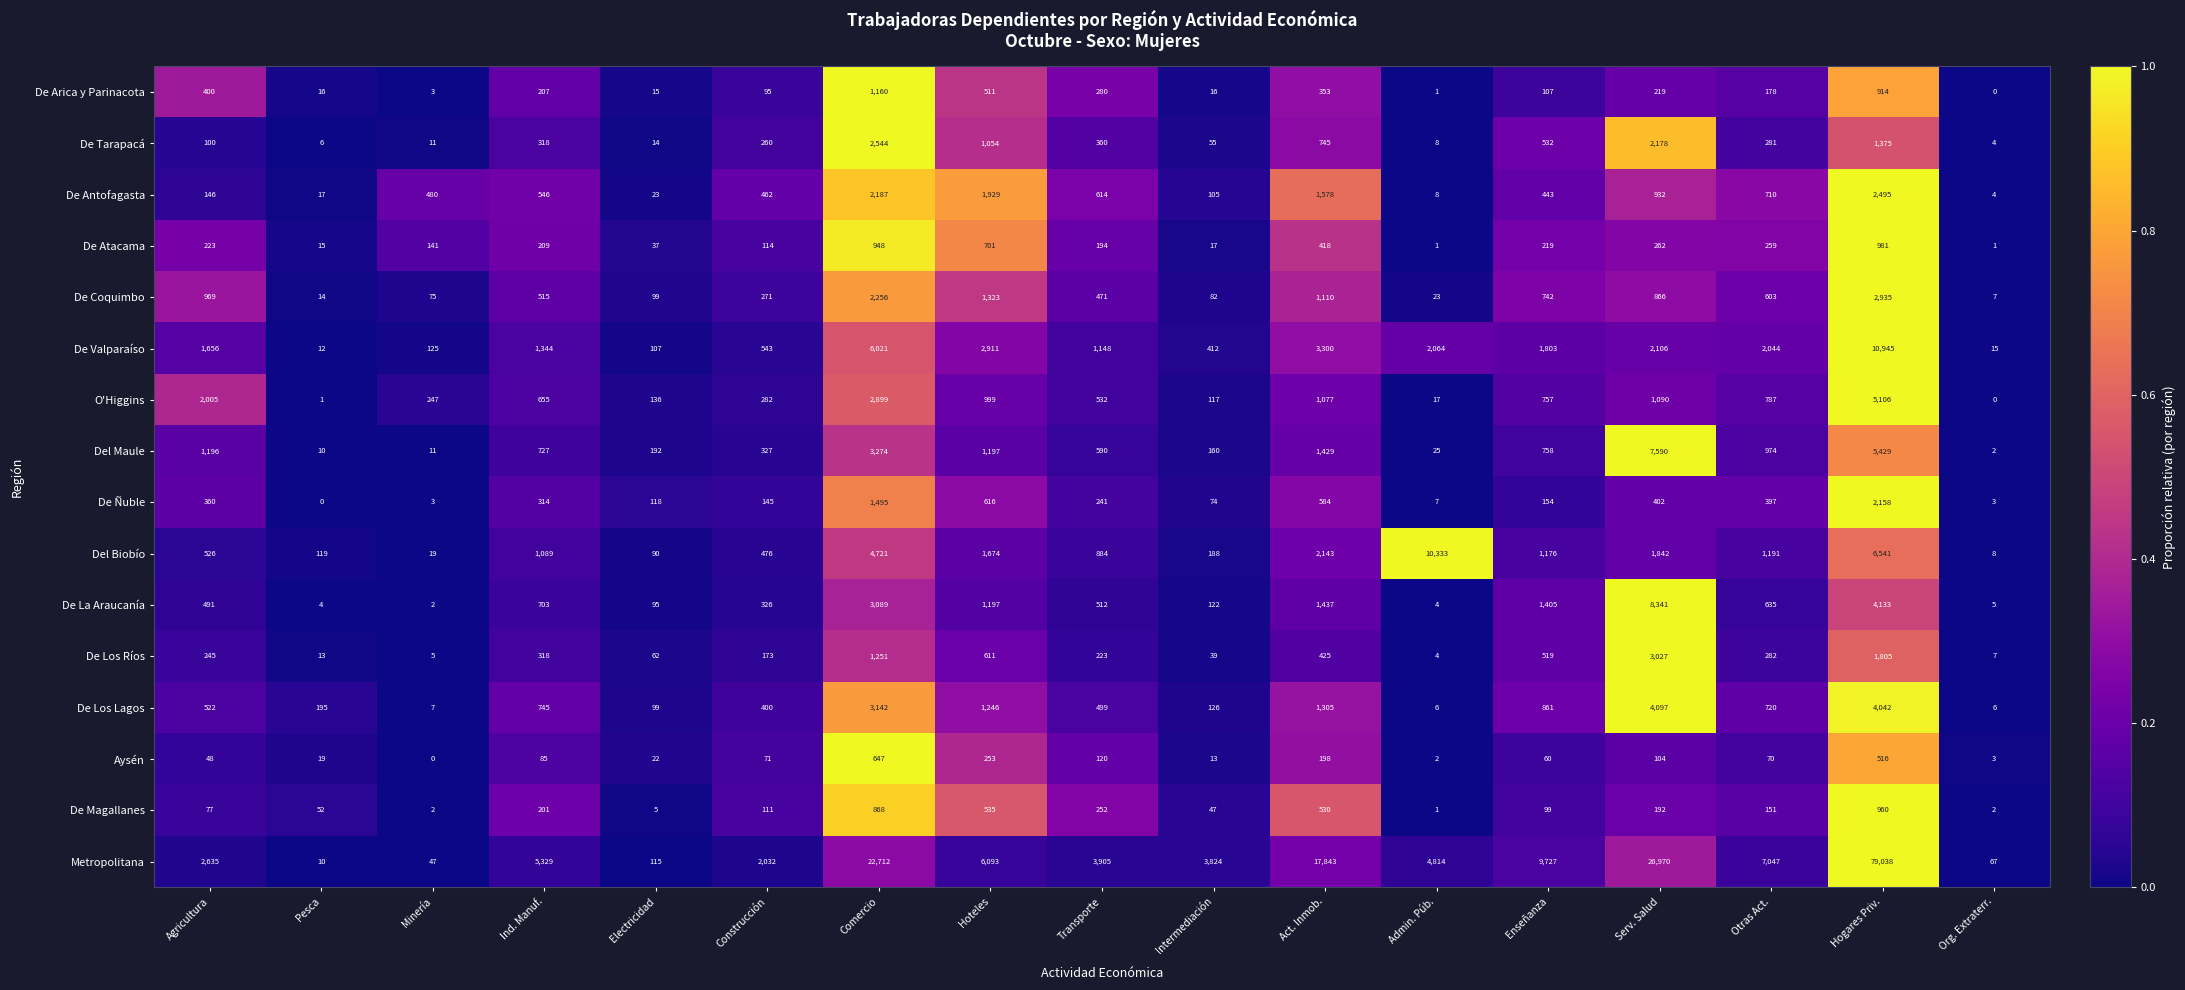

Which label corresponds to the largest value in the chart?

Hogares Priv.